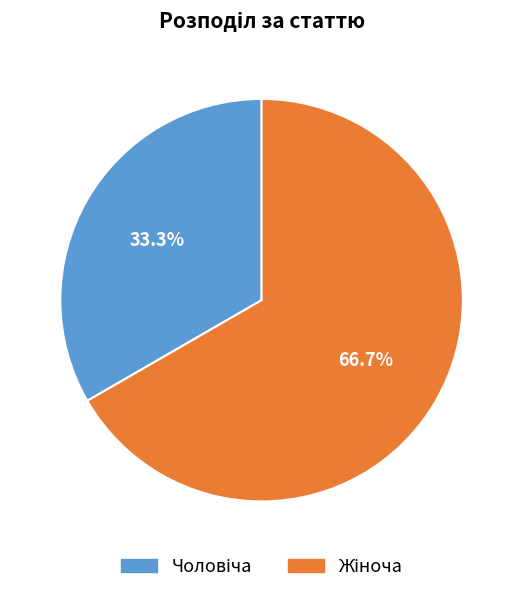

Rank the categories by value from highest to lowest.

Жіноча, Чоловіча